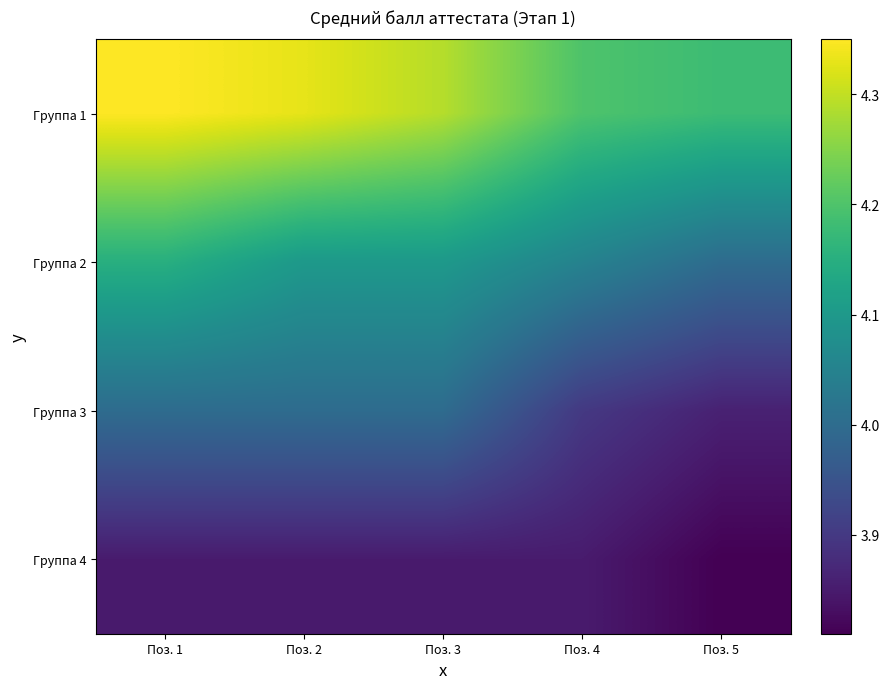

Rank the series by their maximum value, from lowest to highest.

Группа 4, Группа 3, Группа 2, Группа 1